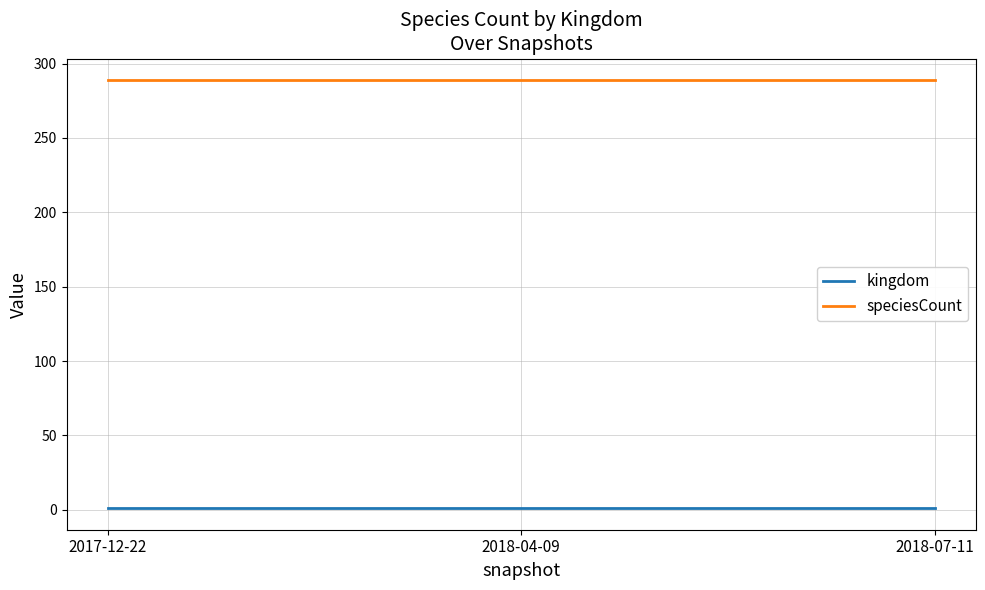

Reading left to right, list all the values displayed in this chart.

kingdom: 1	1	1
speciesCount: 289	289	289